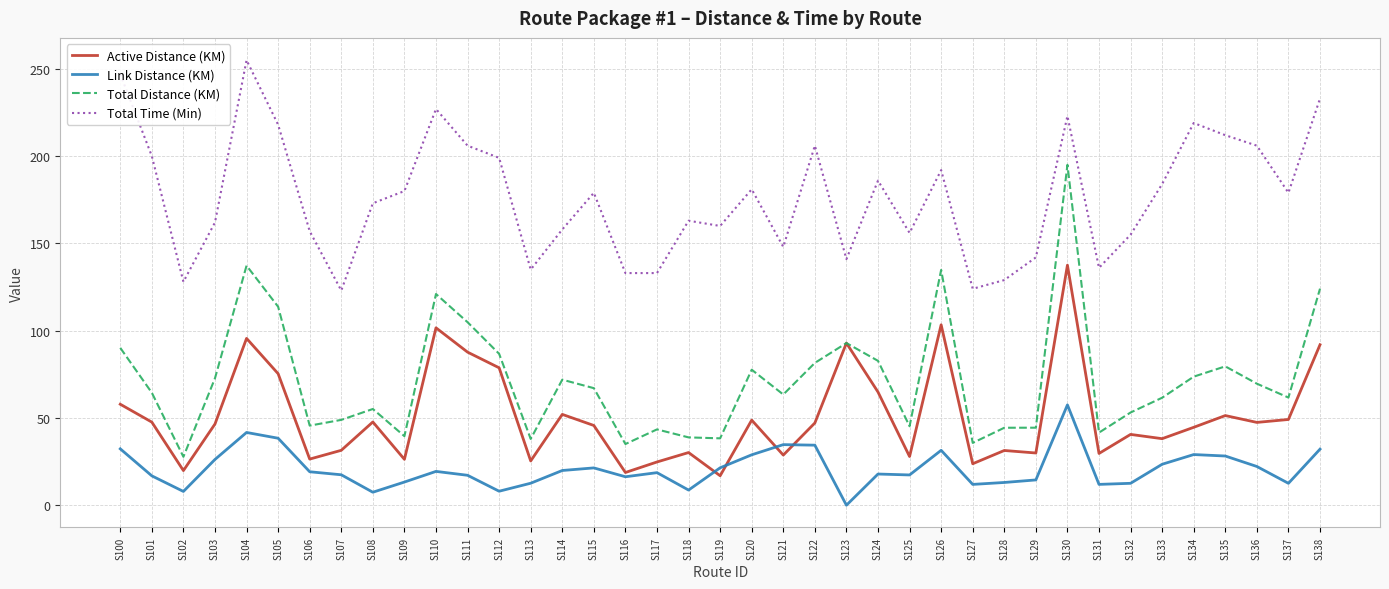

What are all the series names shown in the legend?

Active Distance (KM), Link Distance (KM), Total Distance (KM), Total Time (Min)